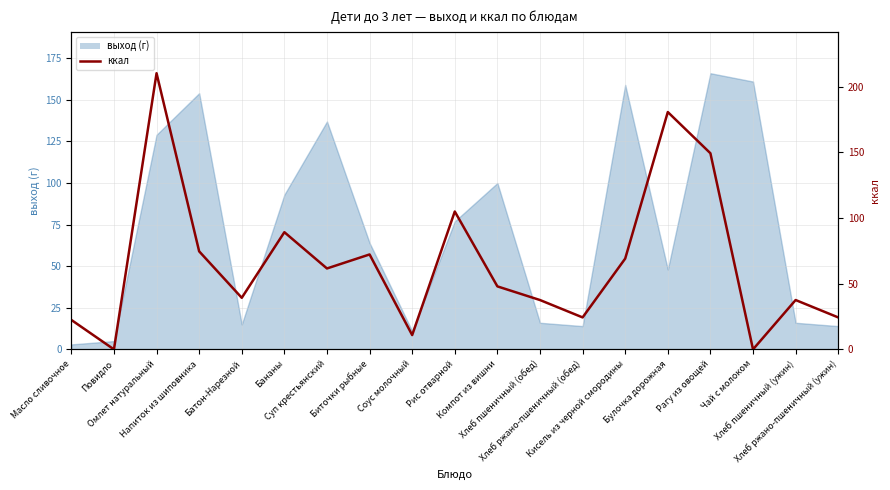

What is the label of the 4th point from the left?

Напиток из шиповника